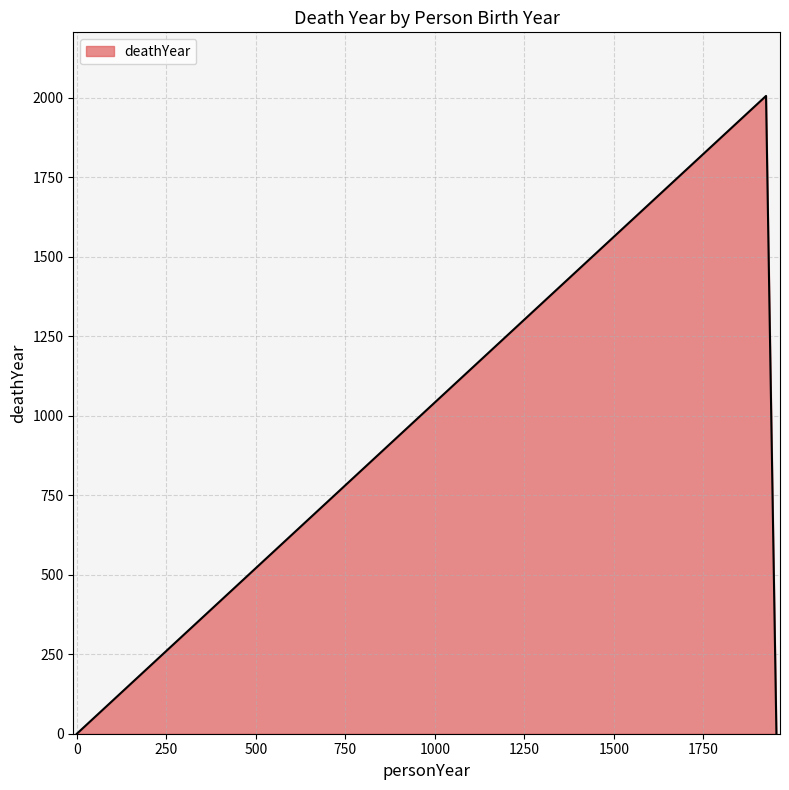

What is the maximum value shown in the chart?

2006